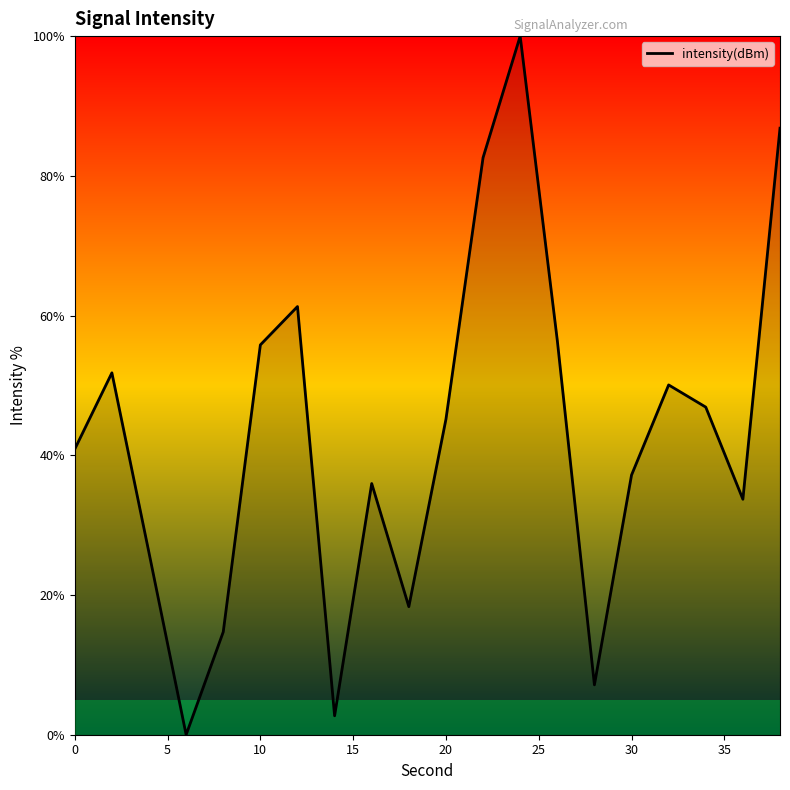

What is the maximum value shown in the chart?

100.0